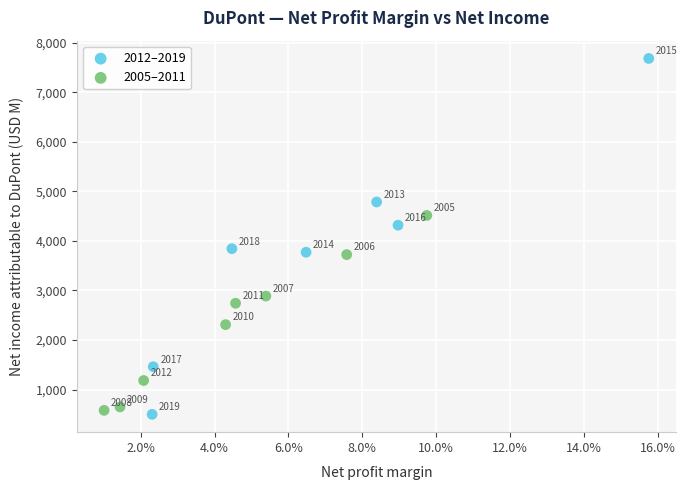

Which series reaches the minimum Y coordinate?

2012–2019